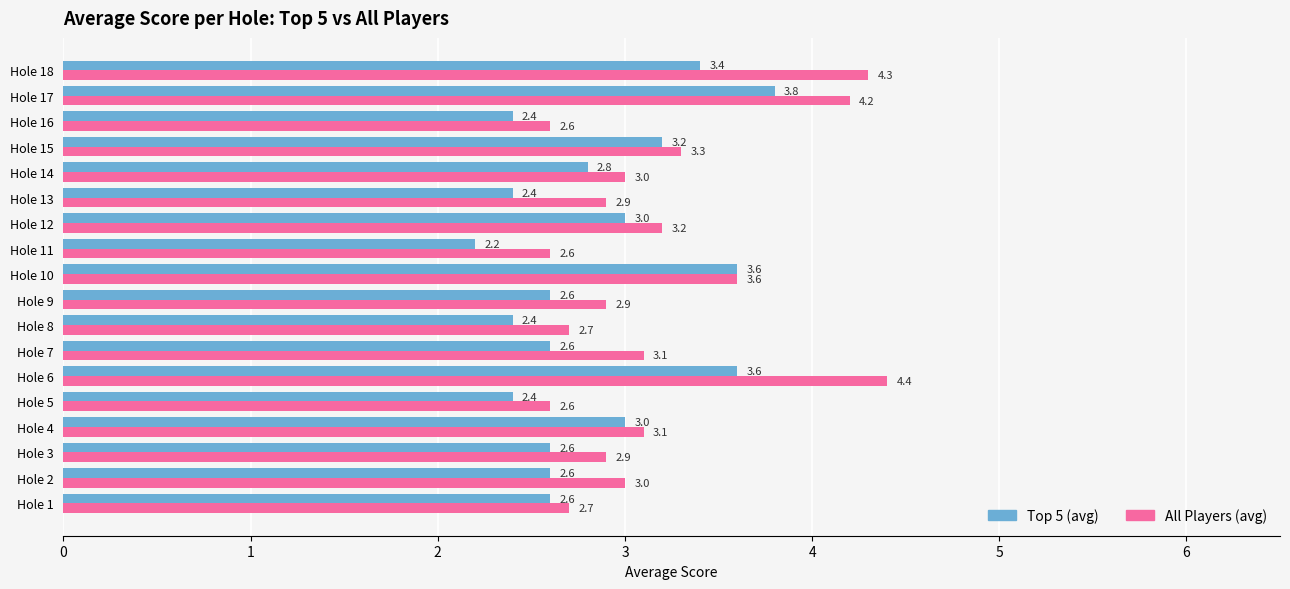

Which category has the highest value across all series?

Hole 6